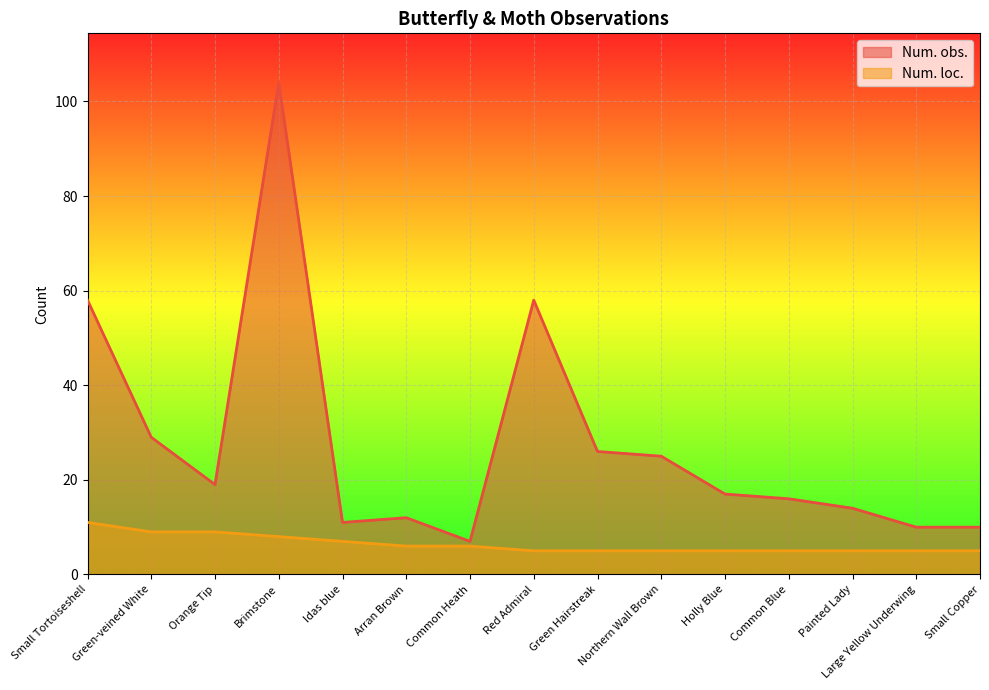

In Num. obs., how many points are higher than both neighbors (excluding endpoints)?

3